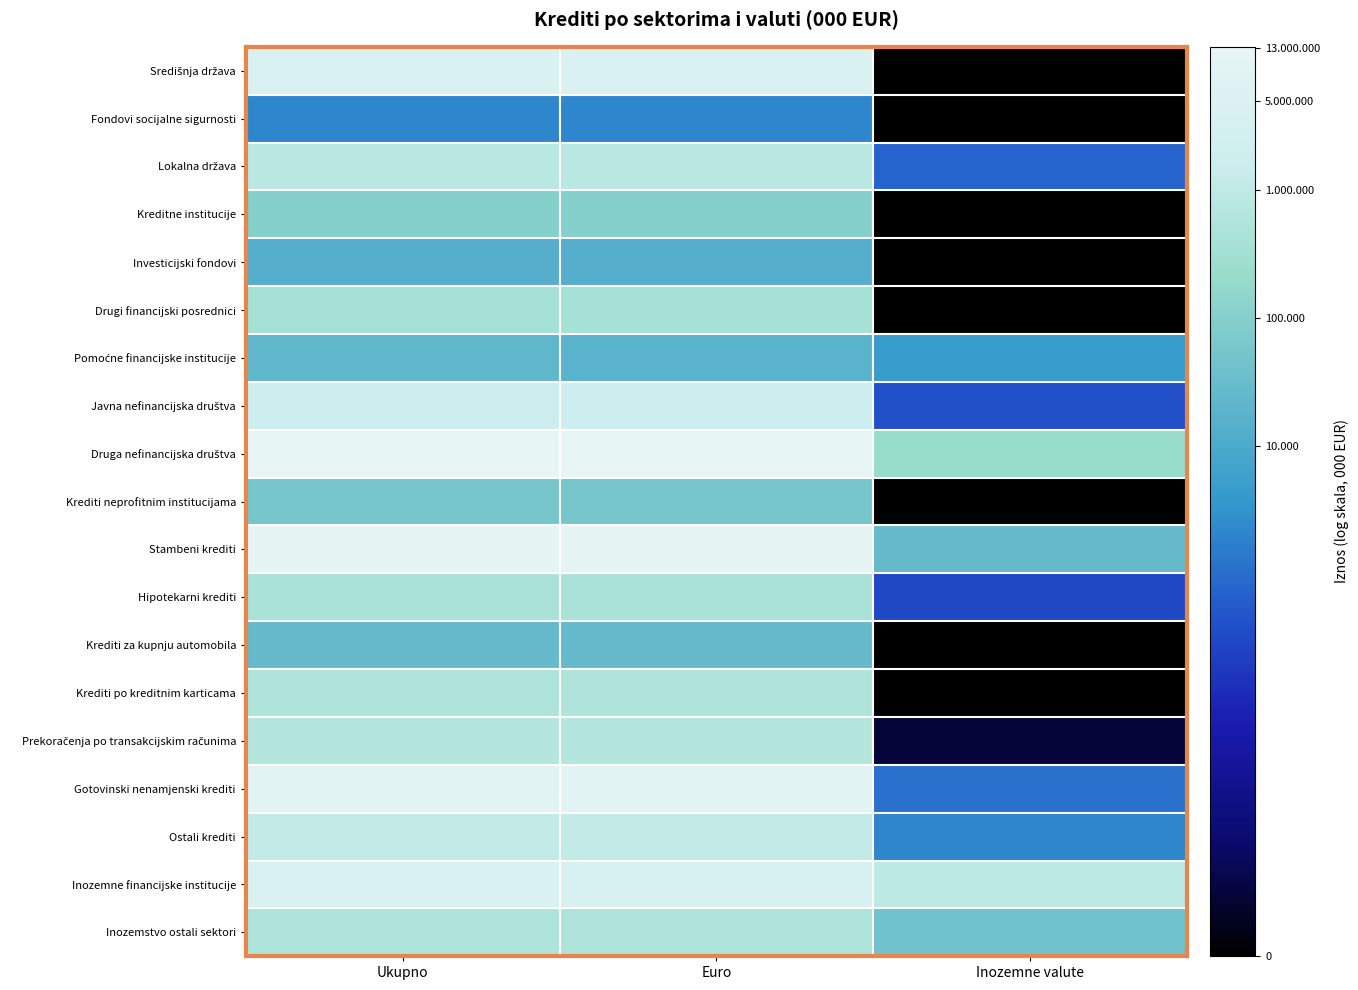

What is the total value across all series at Ukupno?

247.0